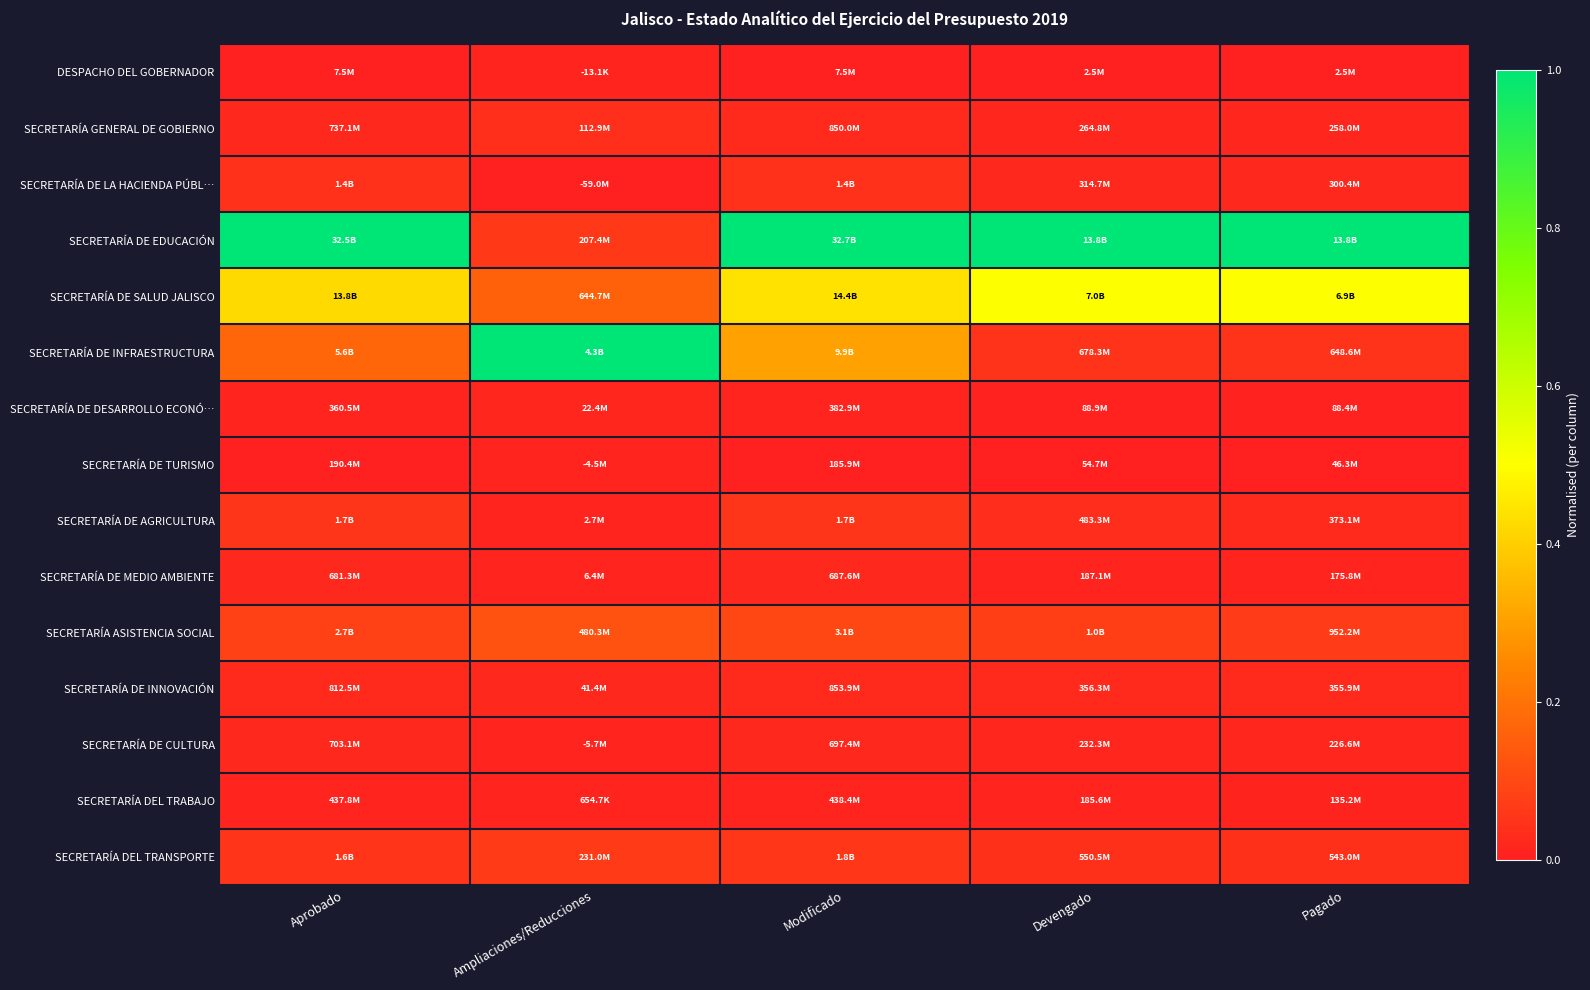

Reading right to left, what are all the values shown in this chart?

DESPACHO DEL GOBERNADOR: Pagado=0.0	Devengado=0.0	Modificado=0.0	Ampliaciones/Reducciones=0.0	Aprobado=0.0
SECRETARÍA GENERAL DE GOBIERNO: Pagado=0.0	Devengado=0.0	Modificado=0.0	Ampliaciones/Reducciones=0.0	Aprobado=0.0
SECRETARÍA DE LA HACIENDA PÚBL…: Pagado=0.0	Devengado=0.0	Modificado=0.0	Ampliaciones/Reducciones=0.0	Aprobado=0.0
SECRETARÍA DE EDUCACIÓN: Pagado=1.0	Devengado=1.0	Modificado=1.0	Ampliaciones/Reducciones=0.1	Aprobado=1.0
SECRETARÍA DE SALUD JALISCO: Pagado=0.5	Devengado=0.5	Modificado=0.4	Ampliaciones/Reducciones=0.2	Aprobado=0.4
SECRETARÍA DE INFRAESTRUCTURA: Pagado=0.0	Devengado=0.0	Modificado=0.3	Ampliaciones/Reducciones=1.0	Aprobado=0.2
SECRETARÍA DE DESARROLLO ECONÓ…: Pagado=0.0	Devengado=0.0	Modificado=0.0	Ampliaciones/Reducciones=0.0	Aprobado=0.0
SECRETARÍA DE TURISMO: Pagado=0.0	Devengado=0.0	Modificado=0.0	Ampliaciones/Reducciones=0.0	Aprobado=0.0
SECRETARÍA DE AGRICULTURA: Pagado=0.0	Devengado=0.0	Modificado=0.1	Ampliaciones/Reducciones=0.0	Aprobado=0.1
SECRETARÍA DE MEDIO AMBIENTE: Pagado=0.0	Devengado=0.0	Modificado=0.0	Ampliaciones/Reducciones=0.0	Aprobado=0.0
SECRETARÍA ASISTENCIA SOCIAL: Pagado=0.1	Devengado=0.1	Modificado=0.1	Ampliaciones/Reducciones=0.1	Aprobado=0.1
SECRETARÍA DE INNOVACIÓN: Pagado=0.0	Devengado=0.0	Modificado=0.0	Ampliaciones/Reducciones=0.0	Aprobado=0.0
SECRETARÍA DE CULTURA: Pagado=0.0	Devengado=0.0	Modificado=0.0	Ampliaciones/Reducciones=0.0	Aprobado=0.0
SECRETARÍA DEL TRABAJO: Pagado=0.0	Devengado=0.0	Modificado=0.0	Ampliaciones/Reducciones=0.0	Aprobado=0.0
SECRETARÍA DEL TRANSPORTE: Pagado=0.0	Devengado=0.0	Modificado=0.1	Ampliaciones/Reducciones=0.1	Aprobado=0.0